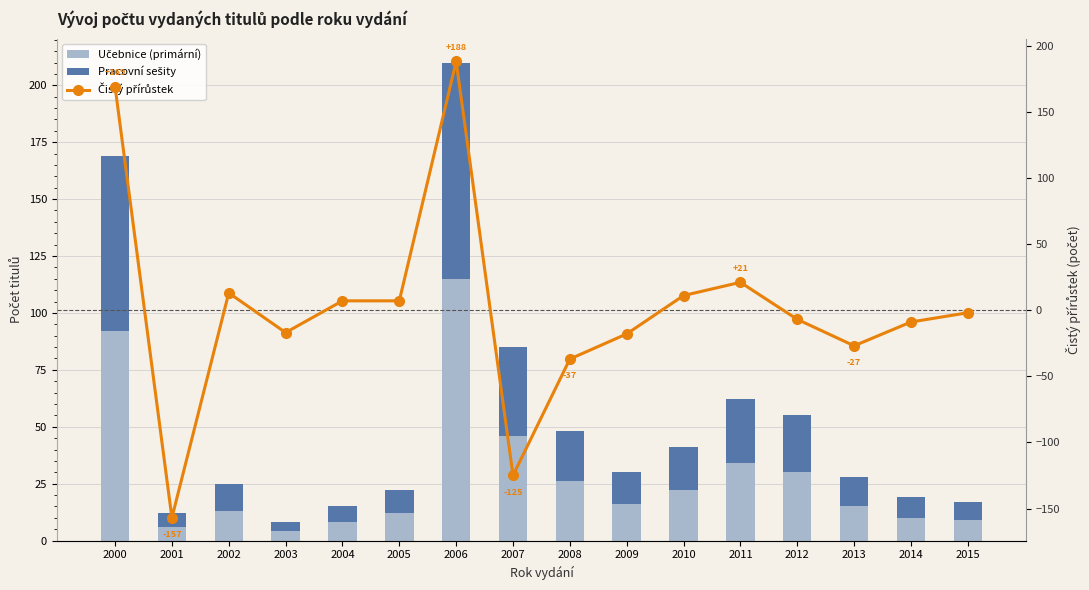

List the series in order of their overall mean, highest first.

Učebnice (primární), Pracovní sešity, Čistý přírůstek